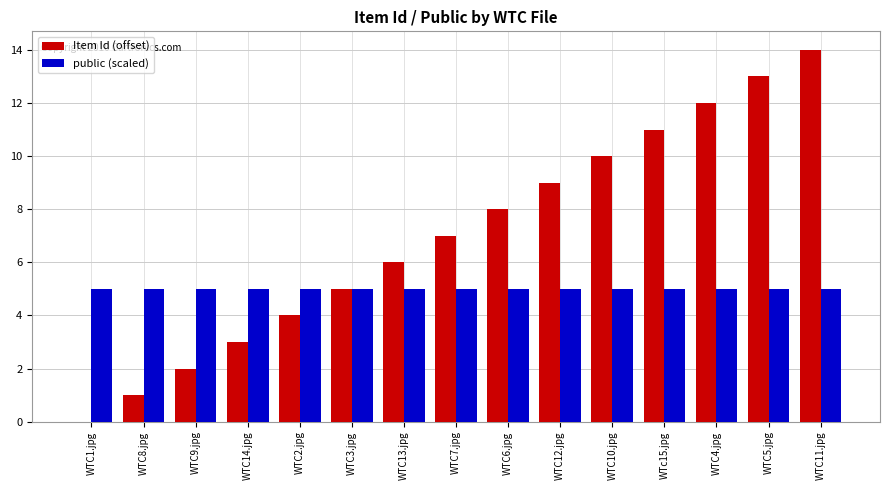

Are the bars grouped side by side (vs. stacked)?

Yes